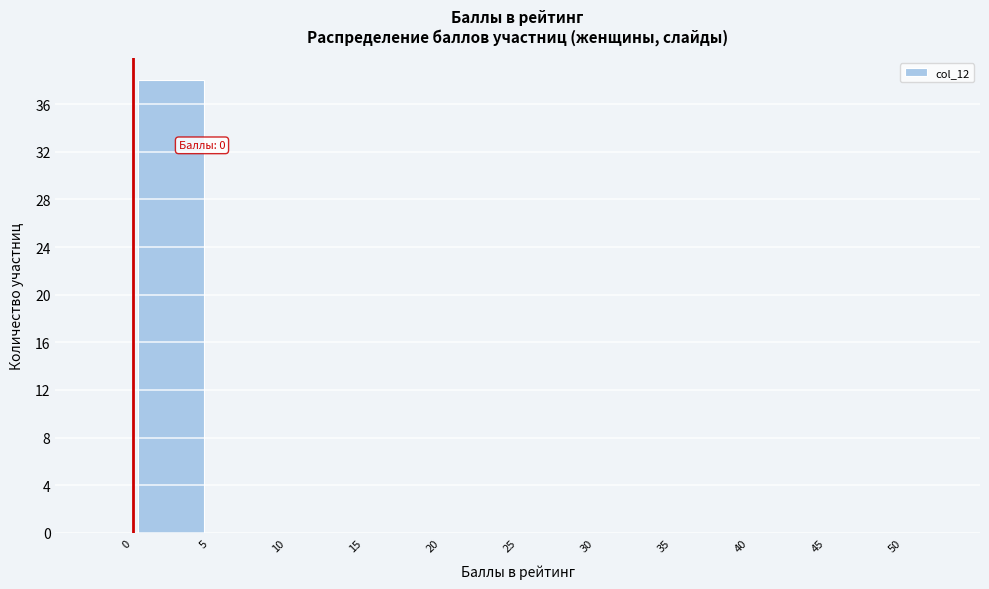

Which range on the x-axis has the tallest bar?

0 to 5